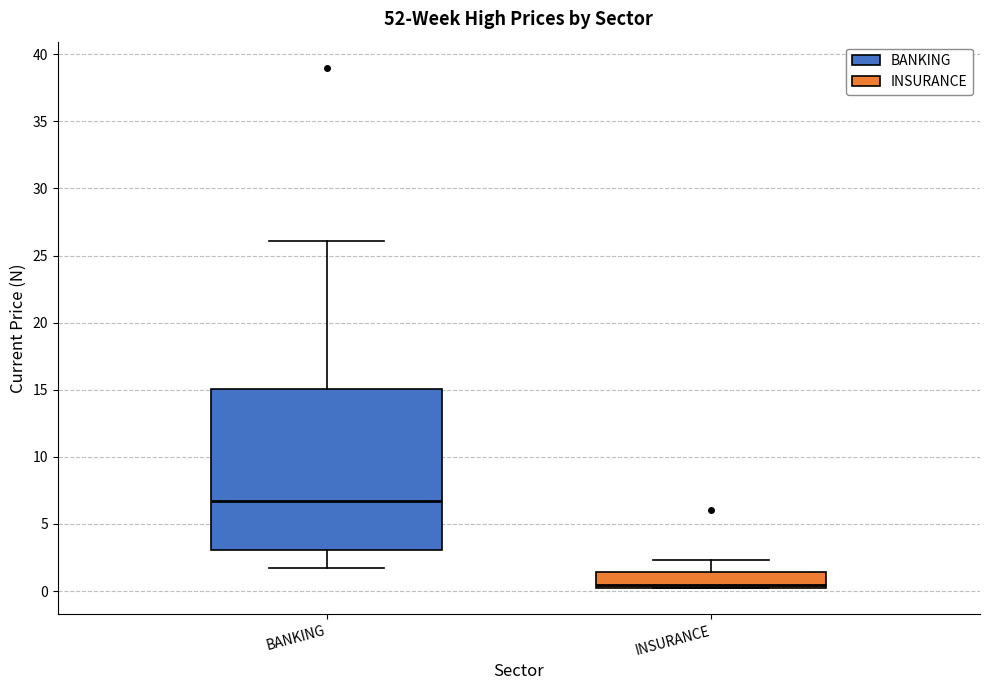

Reading left to right, read every box against the y-axis: the position of its median line, the range the box covers, and the ends of its whiskers. The values are not printed on the chart, so give them approximately, as read against the axis.

BANKING: median 6.5, box 3.0 to 15.0, whiskers 1.5 to 26.0
INSURANCE: median 0.5, box 0.0 to 1.5, whiskers 0.0 to 2.5